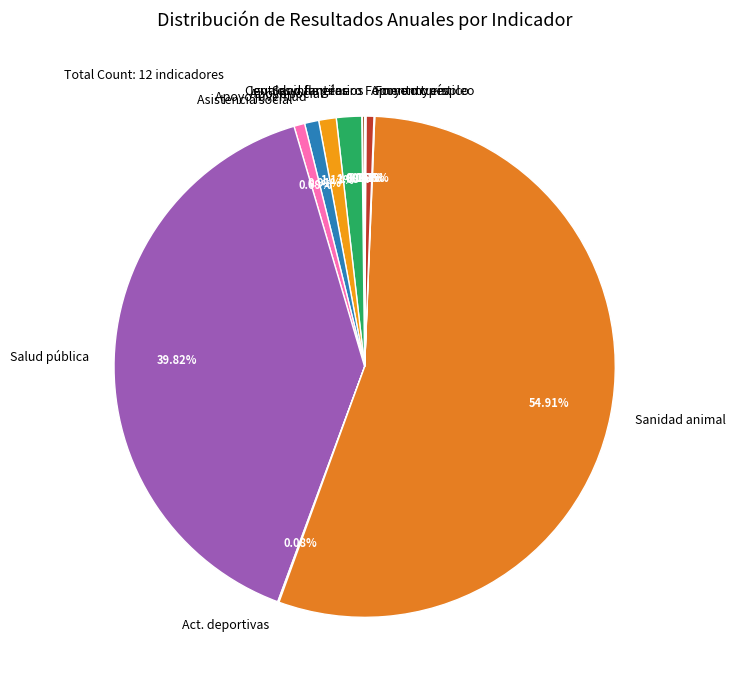

Which slice is the largest?

Sanidad animal